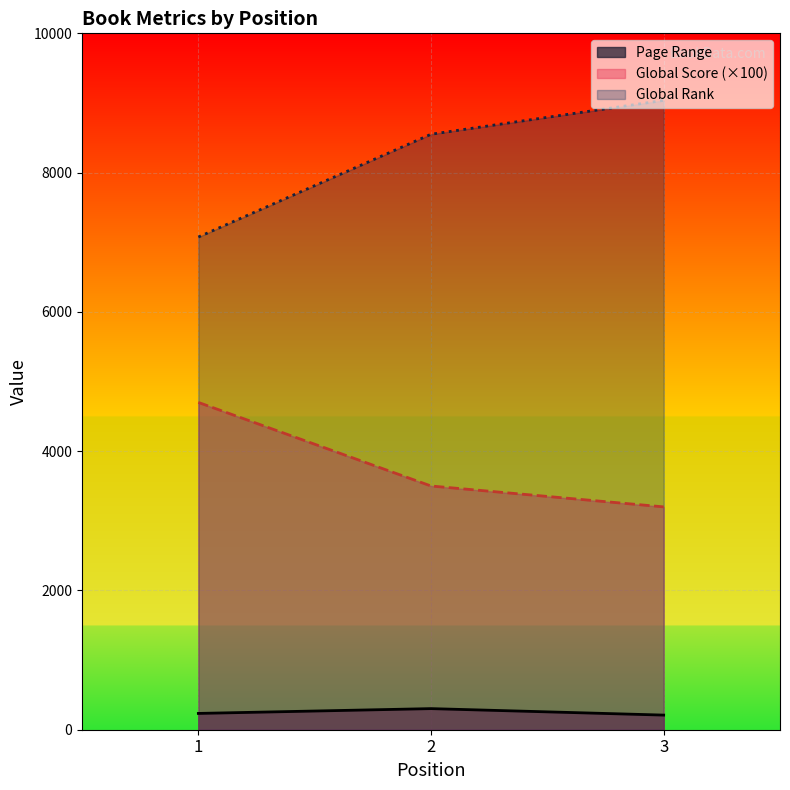

What is the difference between the highest and lowest values at 2?

8248